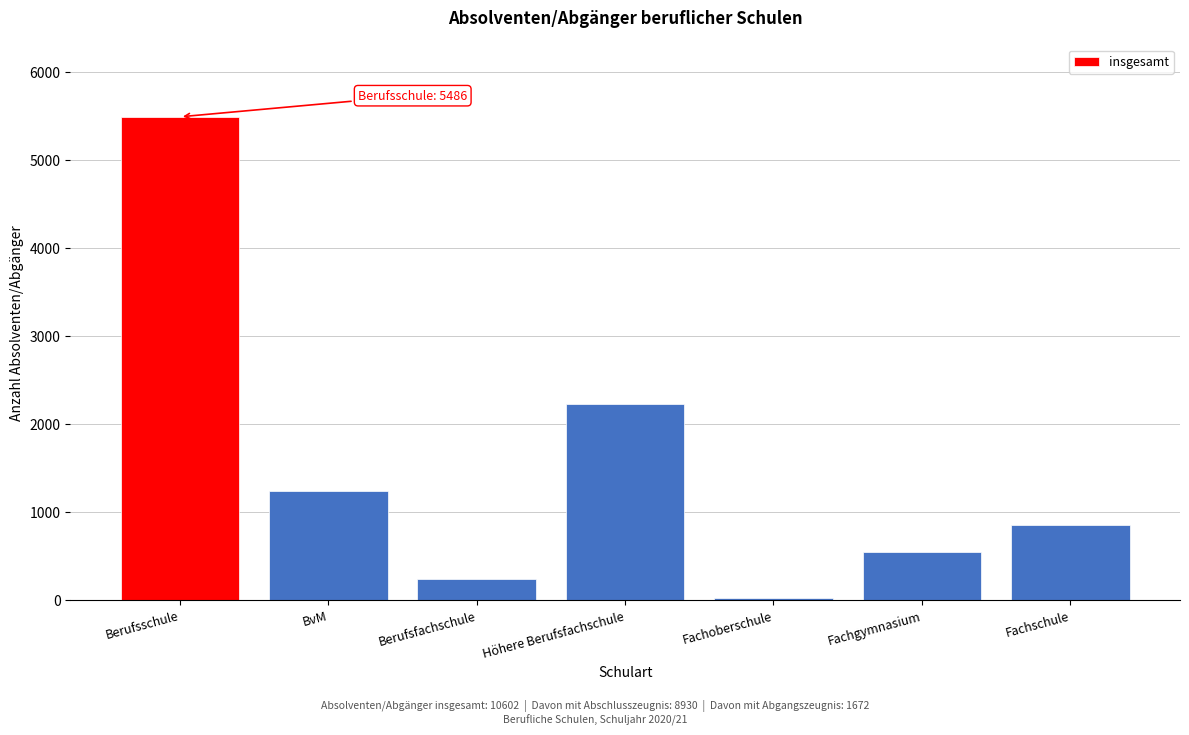

Reading left to right, transcribe all the data shown in this chart.

Berufsschule=5486	BvM=1235	Berufsfachschule=241	Höhere Berufsfachschule=2225	Fachoberschule=18	Fachgymnasium=542	Fachschule=855